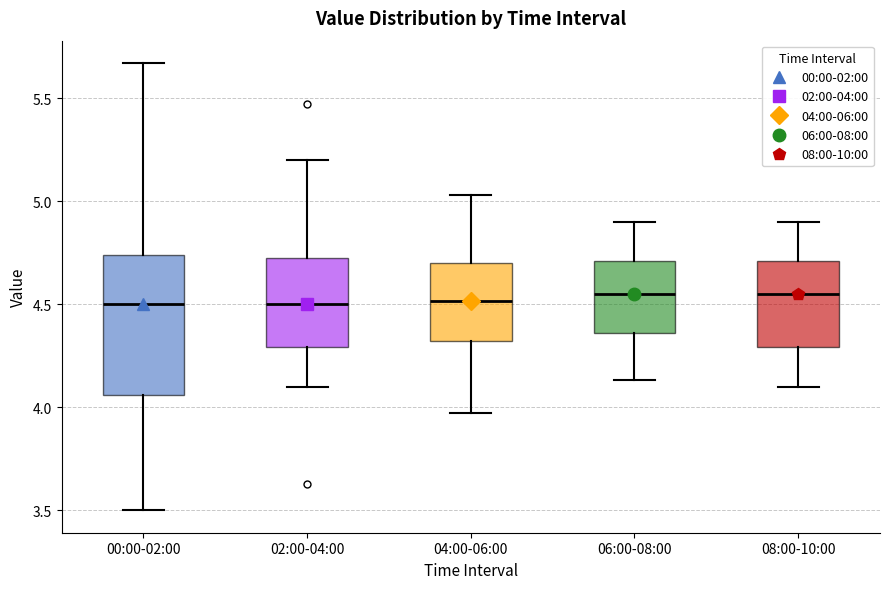

Comparing the boxes themselves (not the whiskers), which one is the tallest?

00:00-02:00